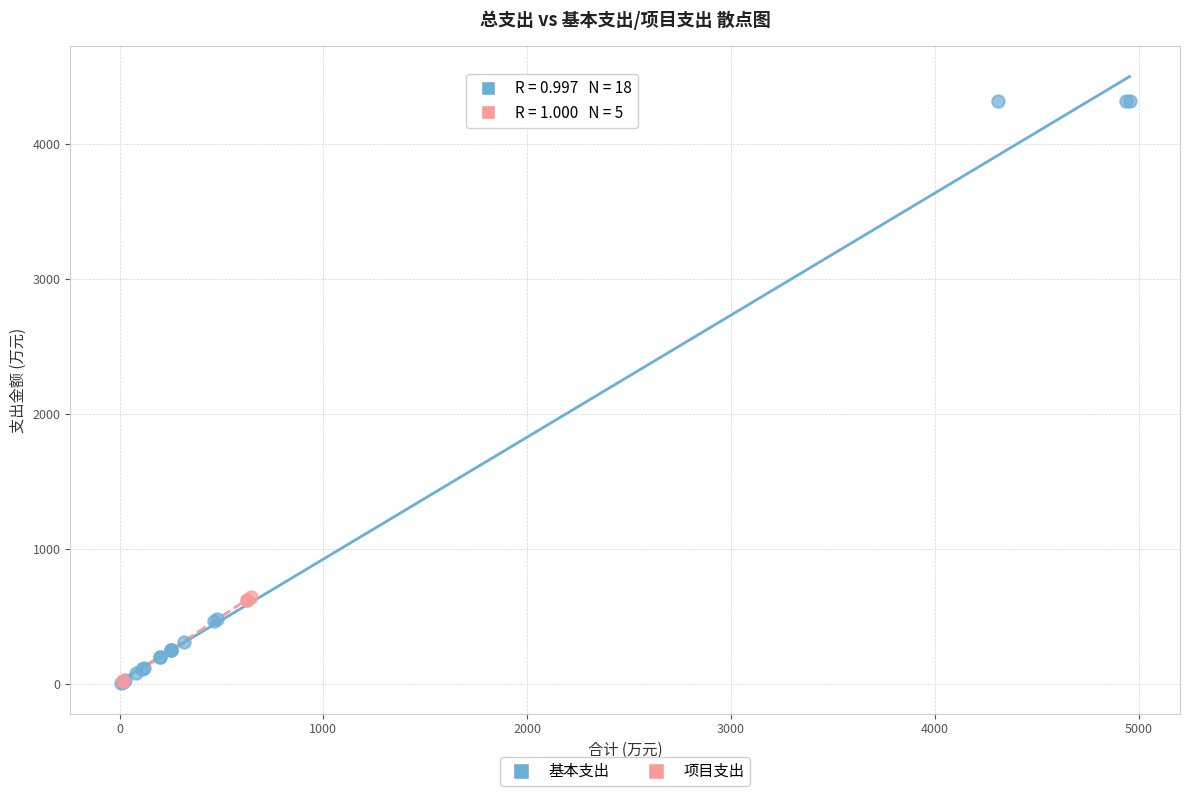

Which series reaches the maximum Y coordinate?

基本支出